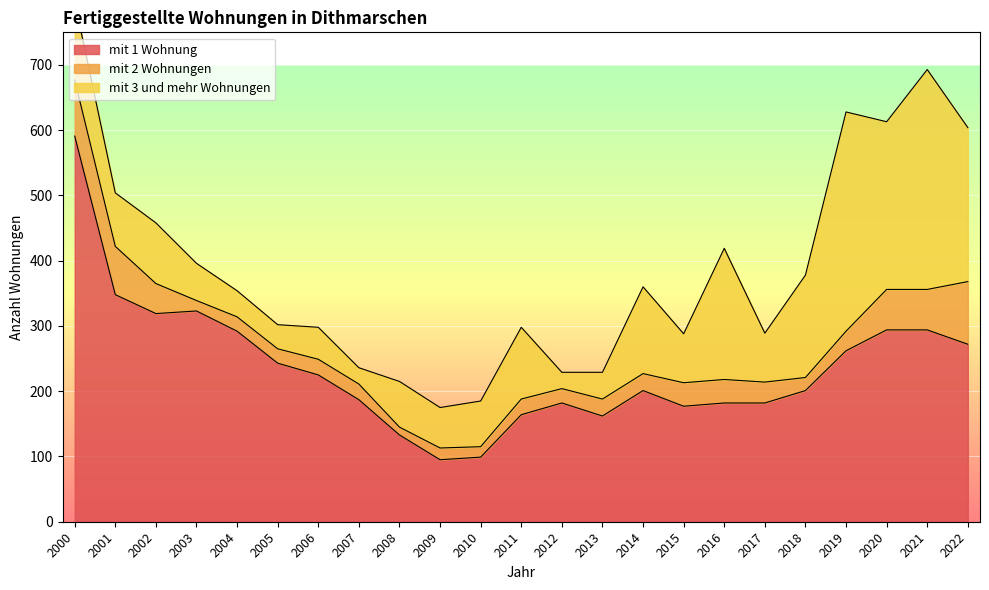

What is the minimum value shown in the chart?

12